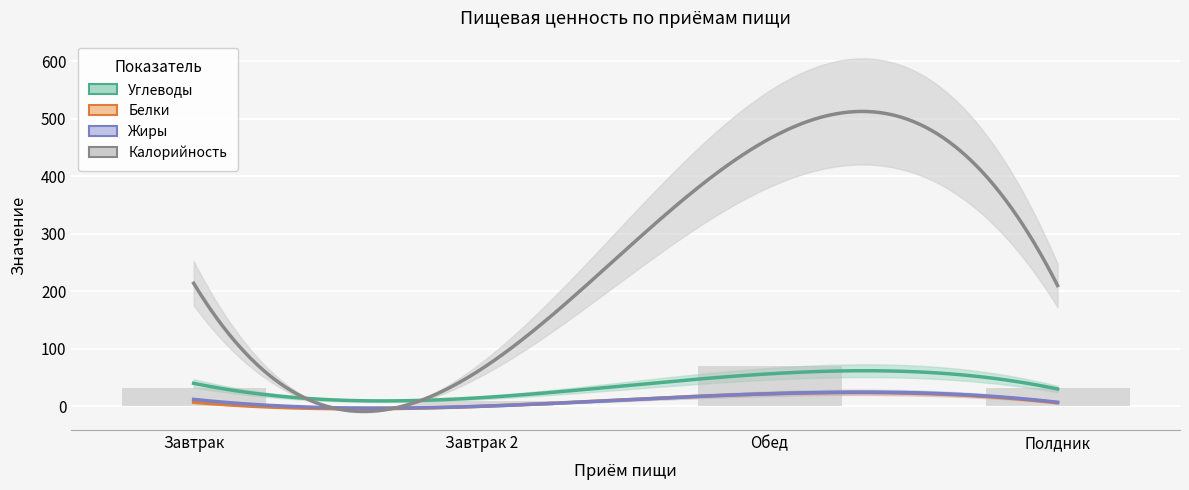

List the series in order of their peak value, highest first.

Калорийность, Углеводы, Жиры, Белки